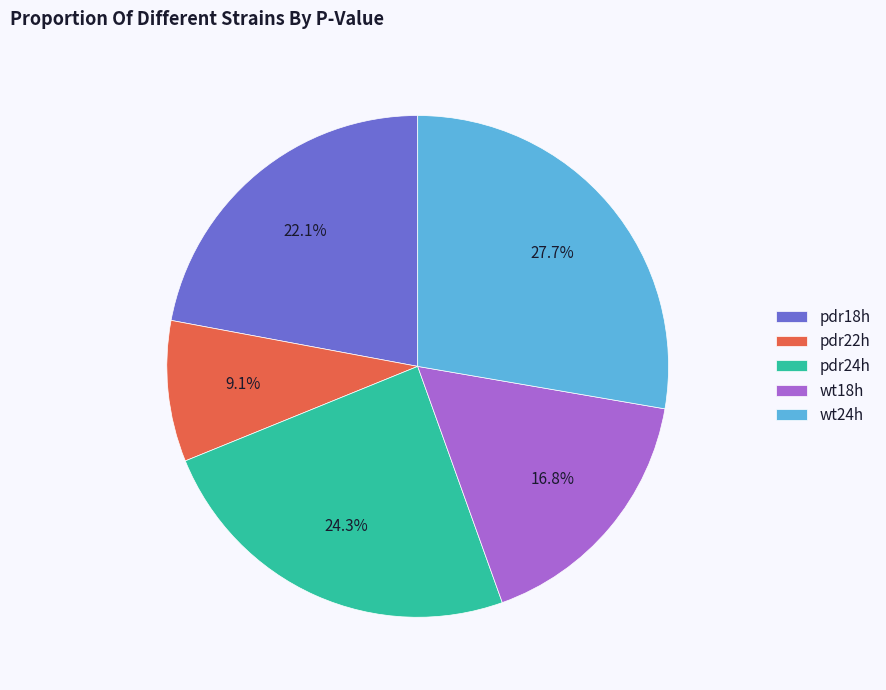

Is the sum of wt24h and pdr22h greater than half?

No